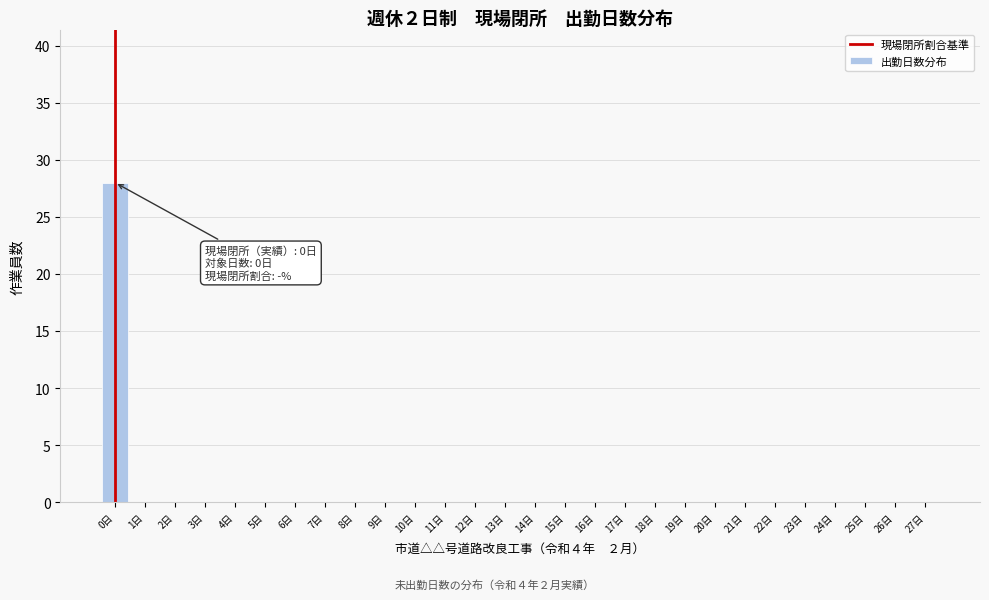

Reading left to right, transcribe all the data shown in this chart.

0日=28	1日=0	2日=0	3日=0	4日=0	5日=0	6日=0	7日=0	8日=0	9日=0	10日=0	11日=0	12日=0	13日=0	14日=0	15日=0	16日=0	17日=0	18日=0	19日=0	20日=0	21日=0	22日=0	23日=0	24日=0	25日=0	26日=0	27日=0